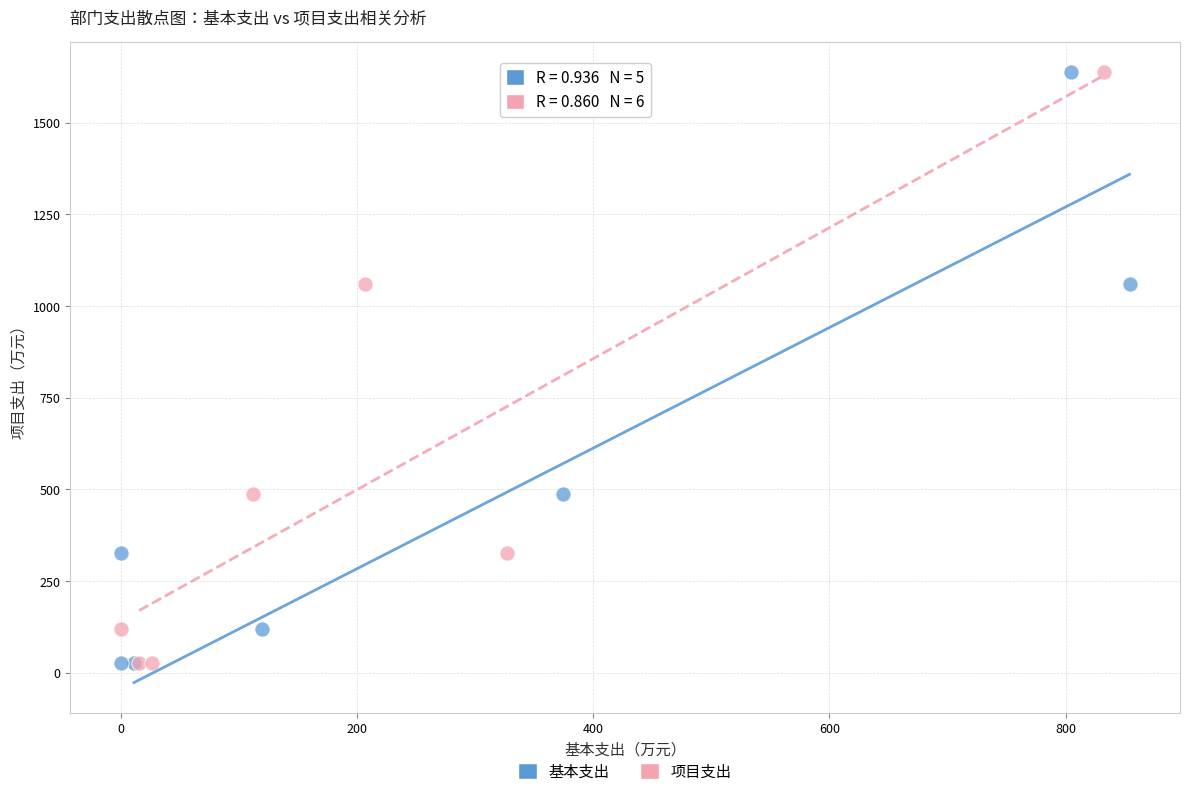

What are all the series names shown in the legend?

基本支出, 项目支出